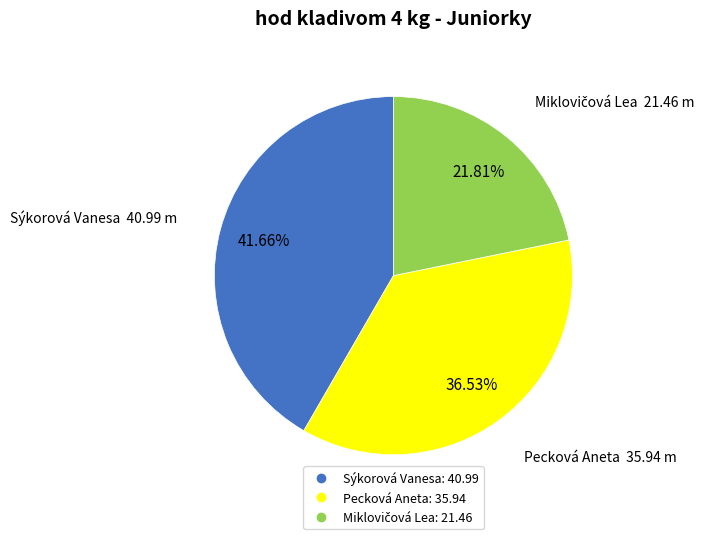

The Pecková Aneta slice represents 23% of the pie. True or false?

False